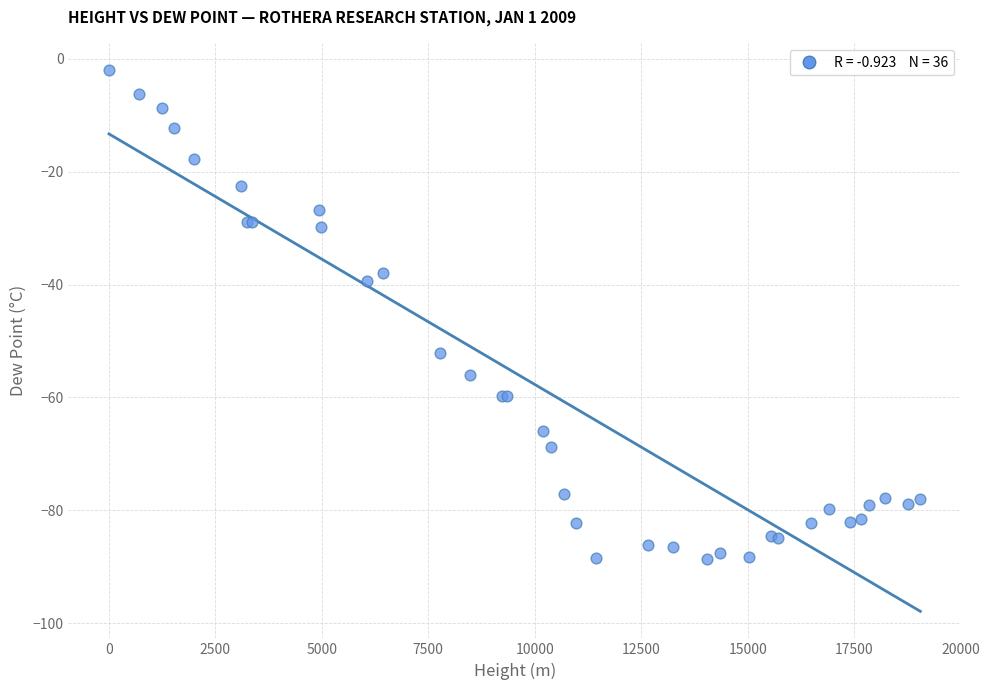

What Y value in the scatter plot is closest to -45?

-39.3